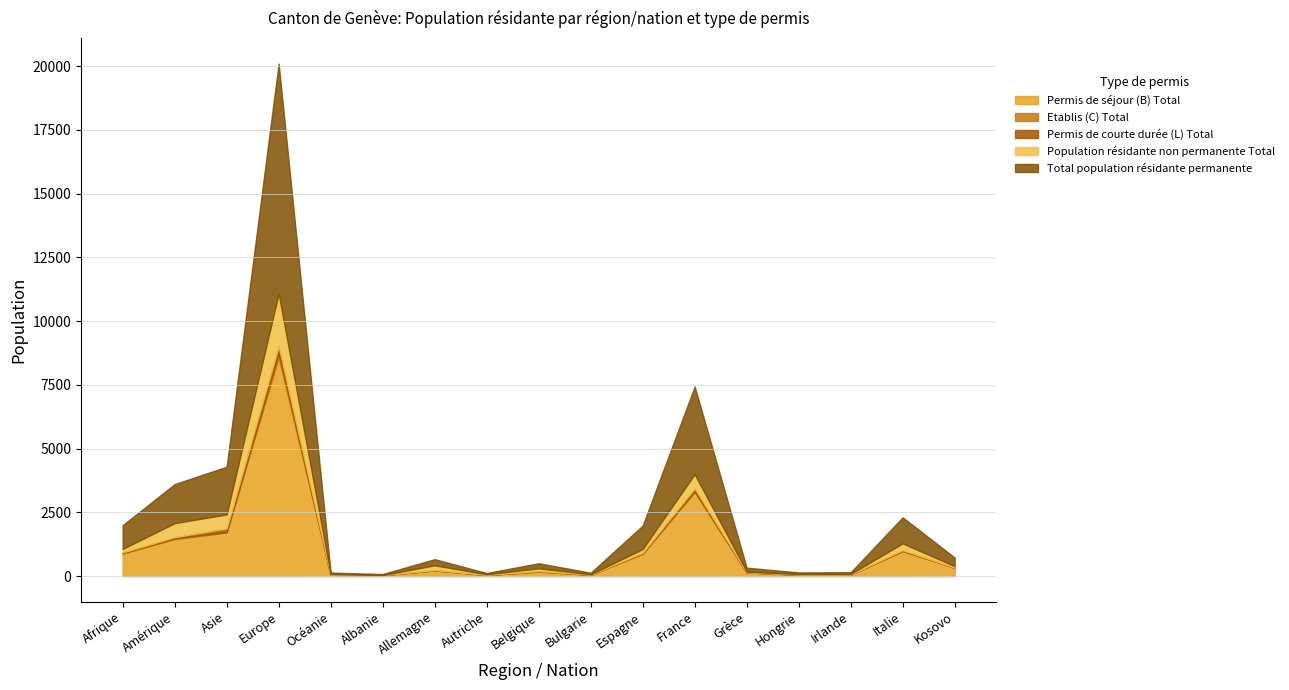

What is the difference between the highest and lowest values at Kosovo?

336